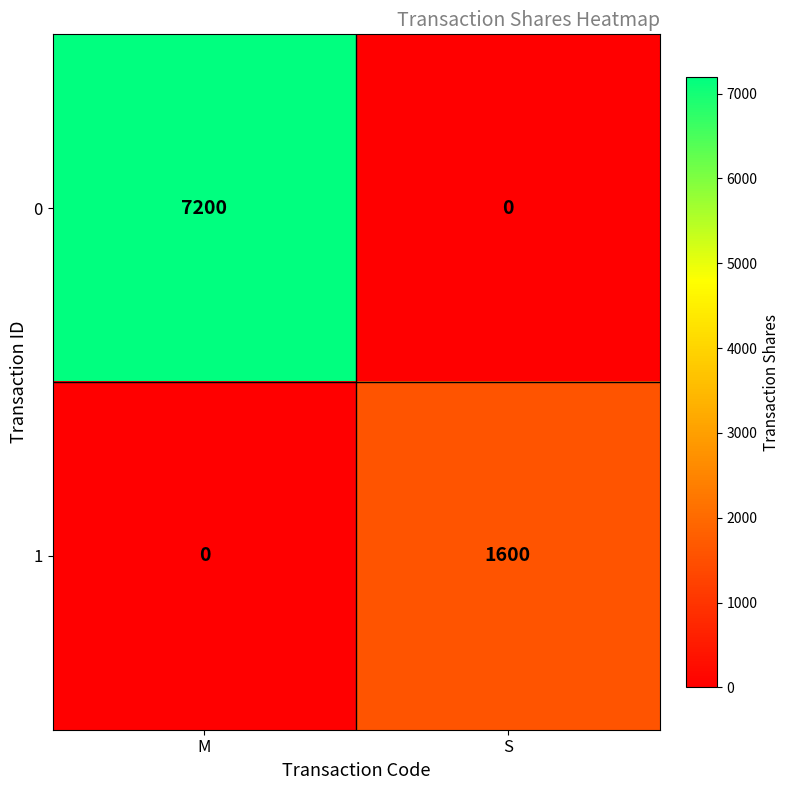

At which category is the sum across all series the highest?

M